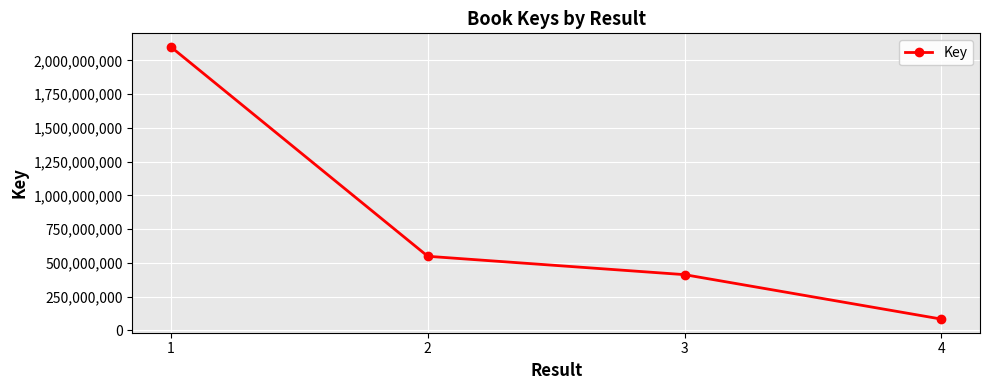

List the labels in order of value, largest first.

1, 2, 3, 4